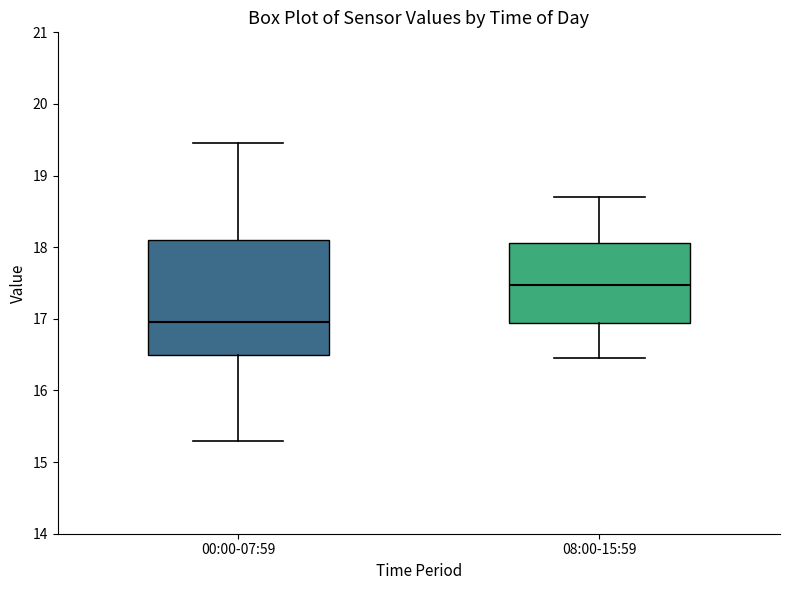

Reading left to right, read every box against the y-axis: the position of its median line, the range the box covers, and the ends of its whiskers. The values are not printed on the chart, so give them approximately, as read against the axis.

00:00-07:59: median 17.0, box 16.5 to 18.1, whiskers 15.3 to 19.5
08:00-15:59: median 17.5, box 16.9 to 18.1, whiskers 16.5 to 18.7